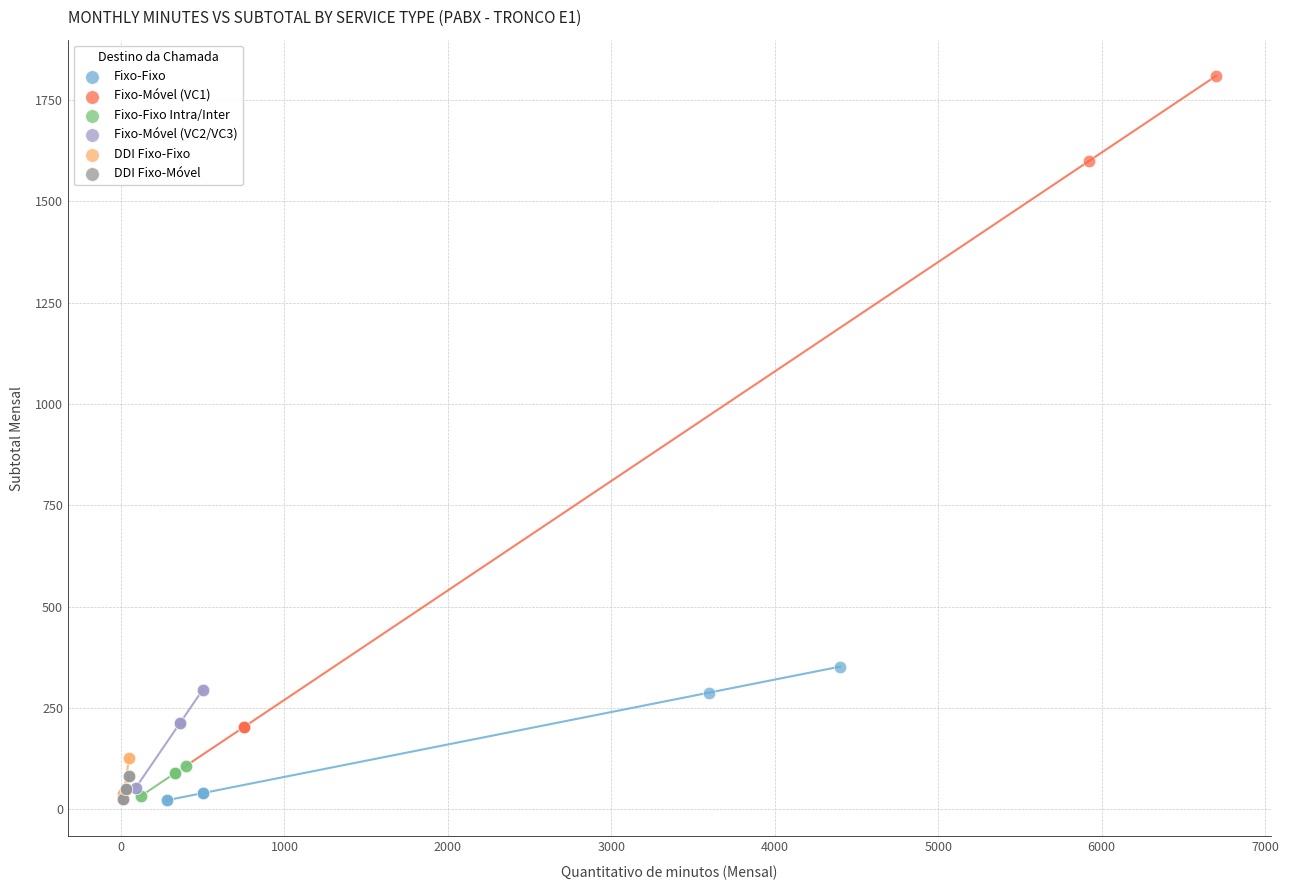

Which series has the largest Y range (max minus min)?

Fixo-Móvel (VC1)